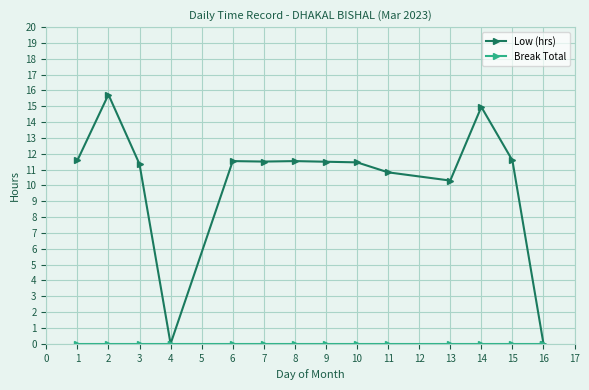

Which series has the largest total across all categories?

Low (hrs)